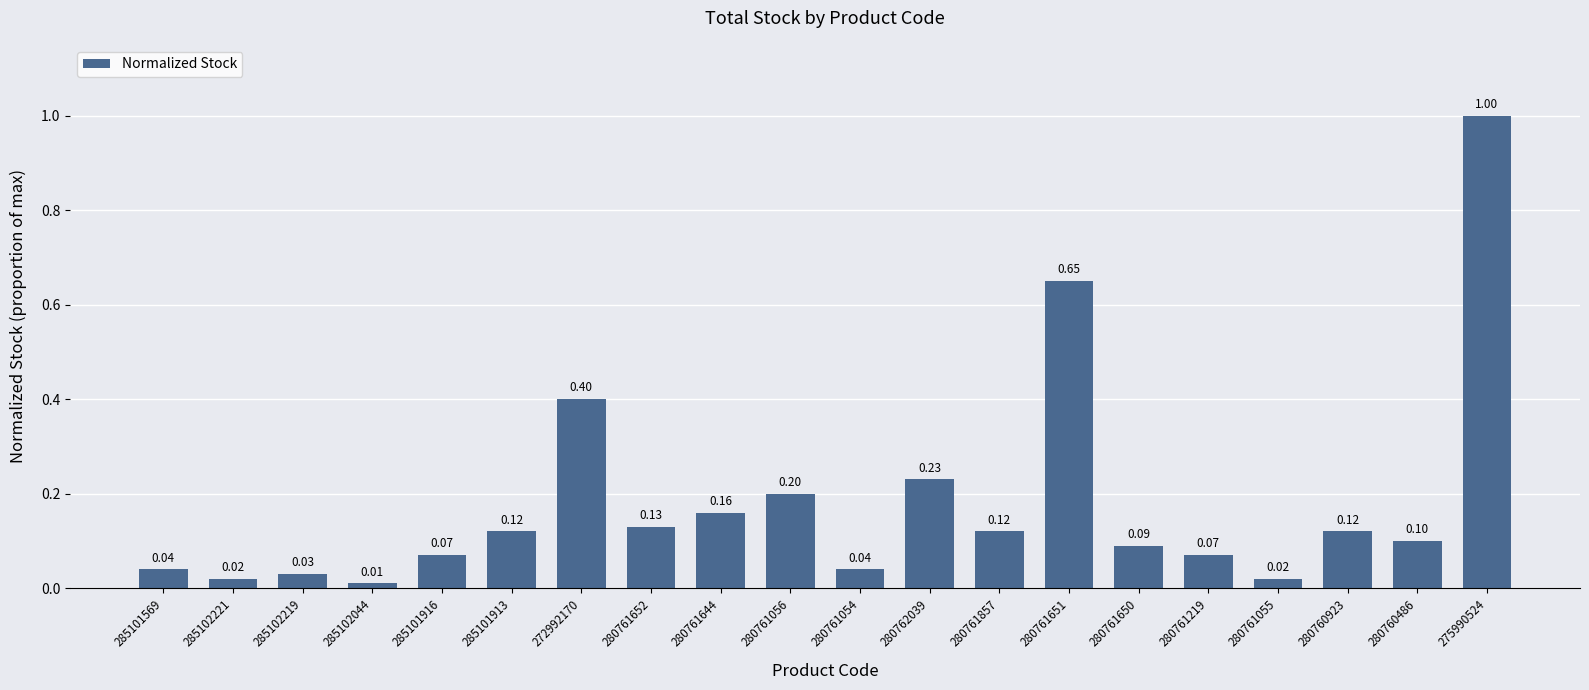

Between 280760923 and 280761644, which is larger?

280761644